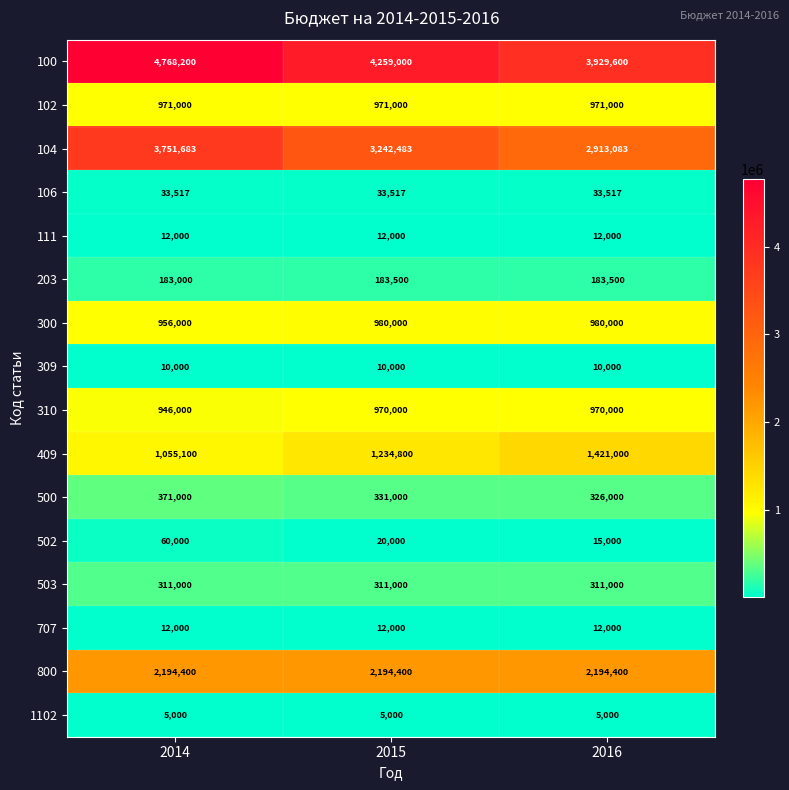

The 100 series shows 2284347 at 2014. True or false?

False